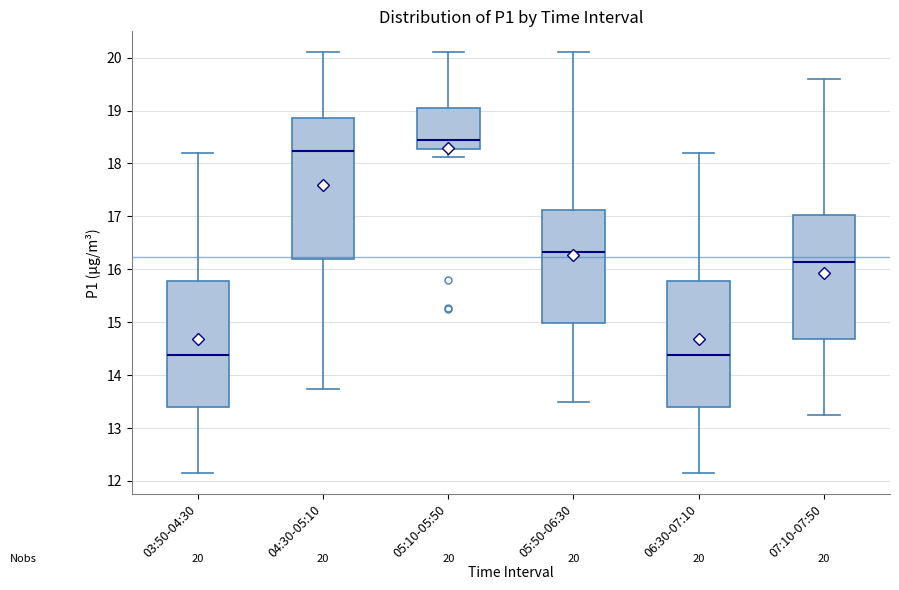

Comparing the boxes themselves (not the whiskers), which one is the tallest?

04:30-05:10